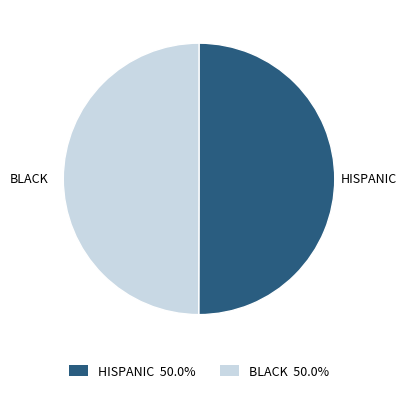

Approximately how many times larger is the value at BLACK compared to HISPANIC?

1.0